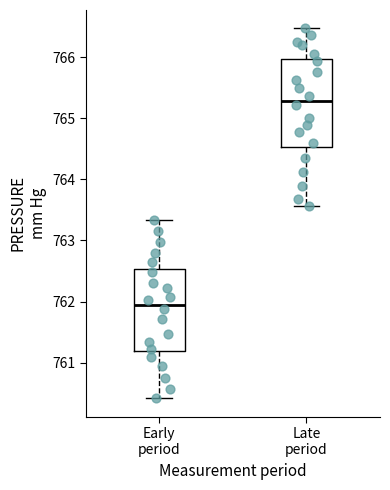

Reading left to right, transcribe this box plot: for each box, give where its median line is, the range the box spans, and where its two whiskers end, as read against the y-axis. The values are not printed on the chart, so give them approximately, as read against the axis.

Early period: median 761.9, box 761.2 to 762.5, whiskers 760.4 to 763.3
Late period: median 765.3, box 764.5 to 766.0, whiskers 763.6 to 766.5